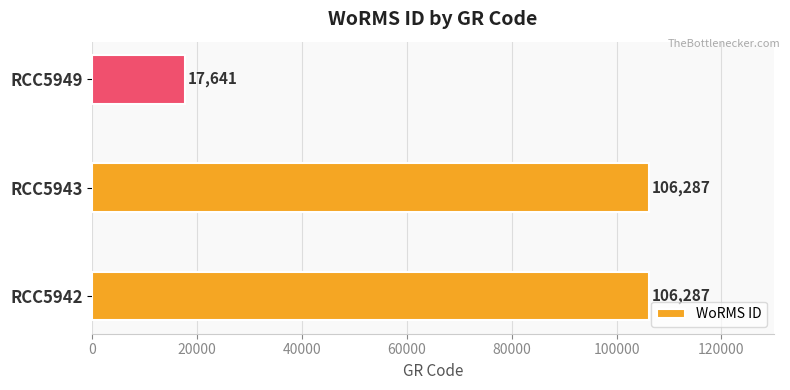

What is the average value?

76738